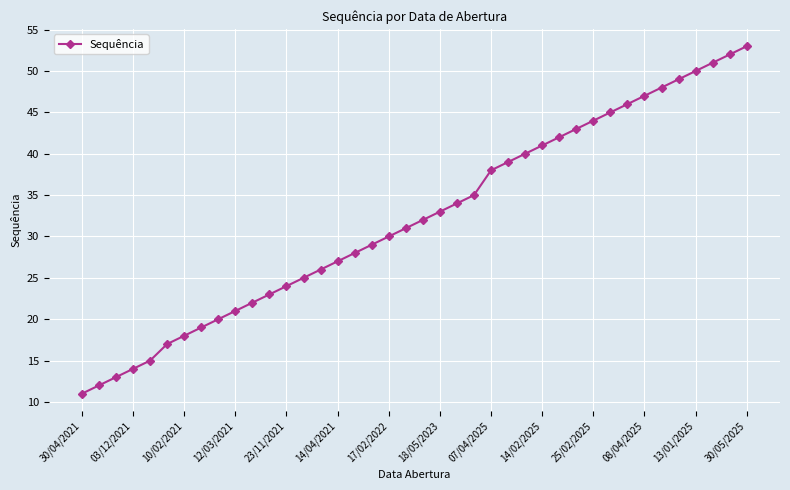

What is the minimum value shown in the chart?

11